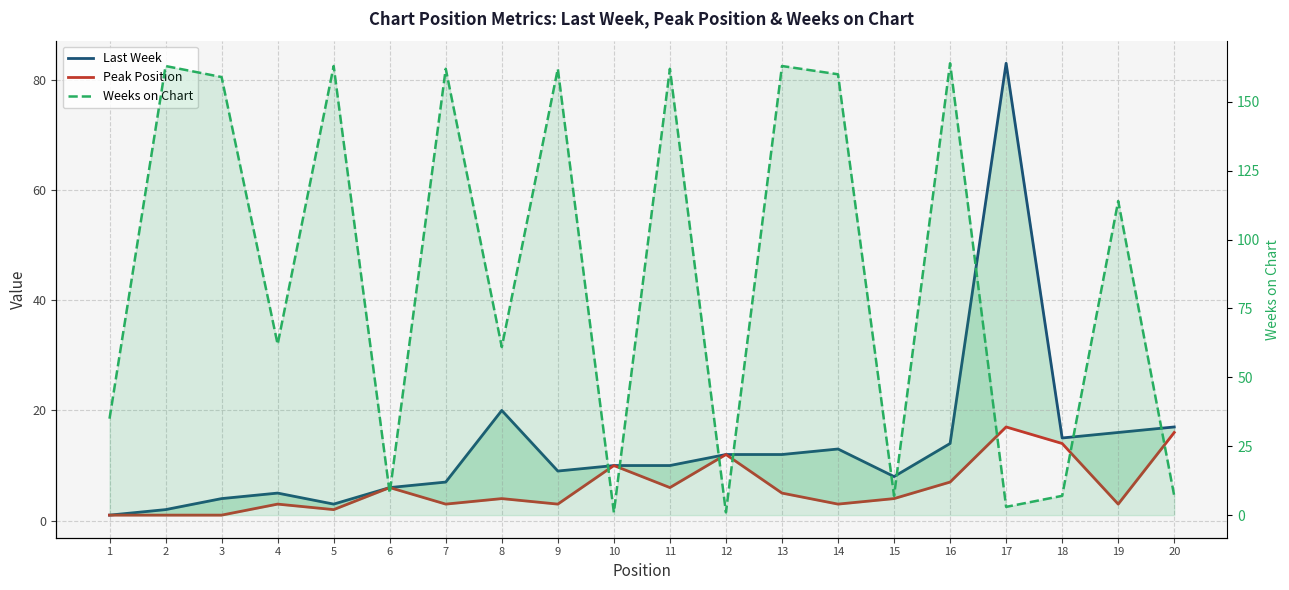

How many times do Peak Position and Weeks on Chart cross each other?

7